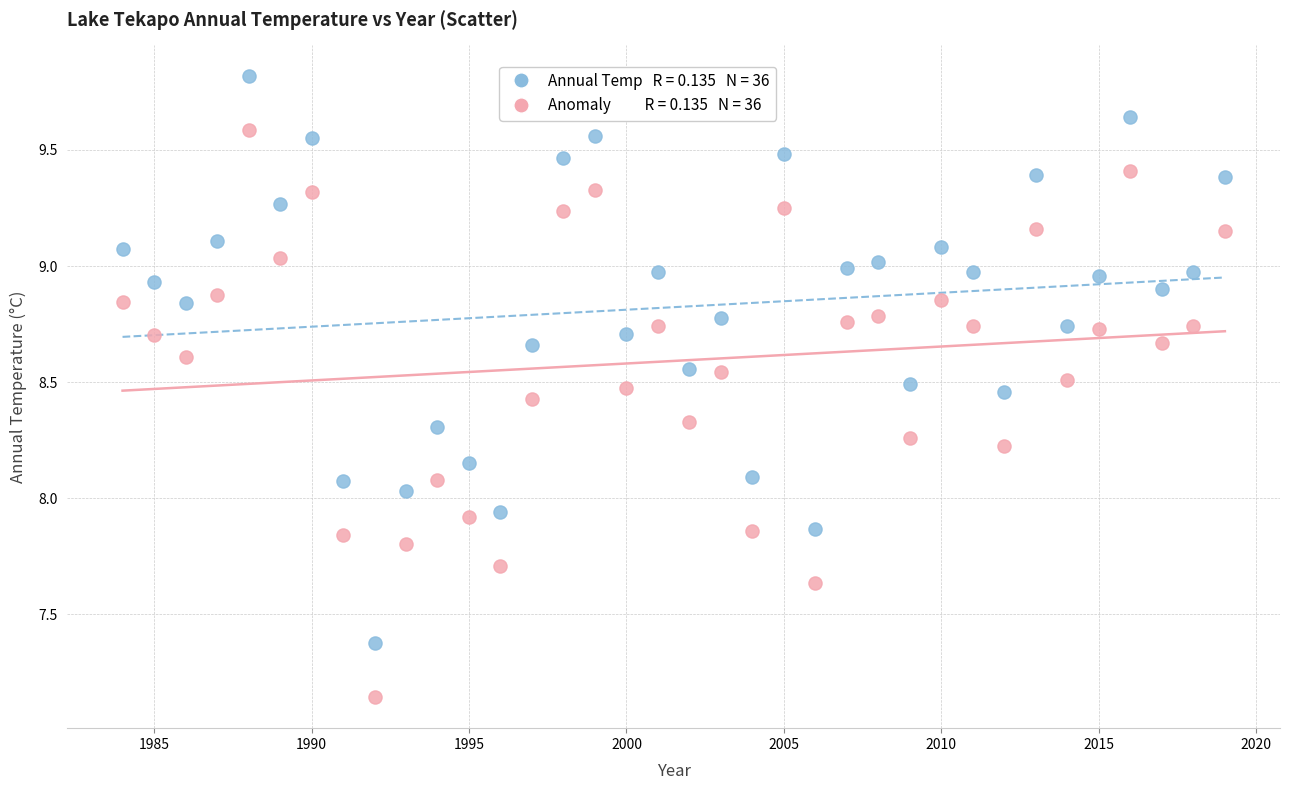

Across all data points, what is the range of Y values (max minus min)?

2.7